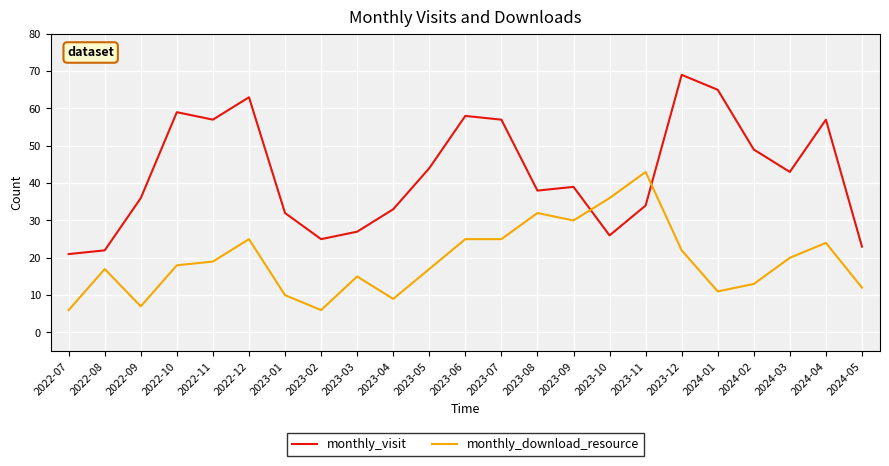

True or false: monthly_visit has more than 0 interior local peaks.

True